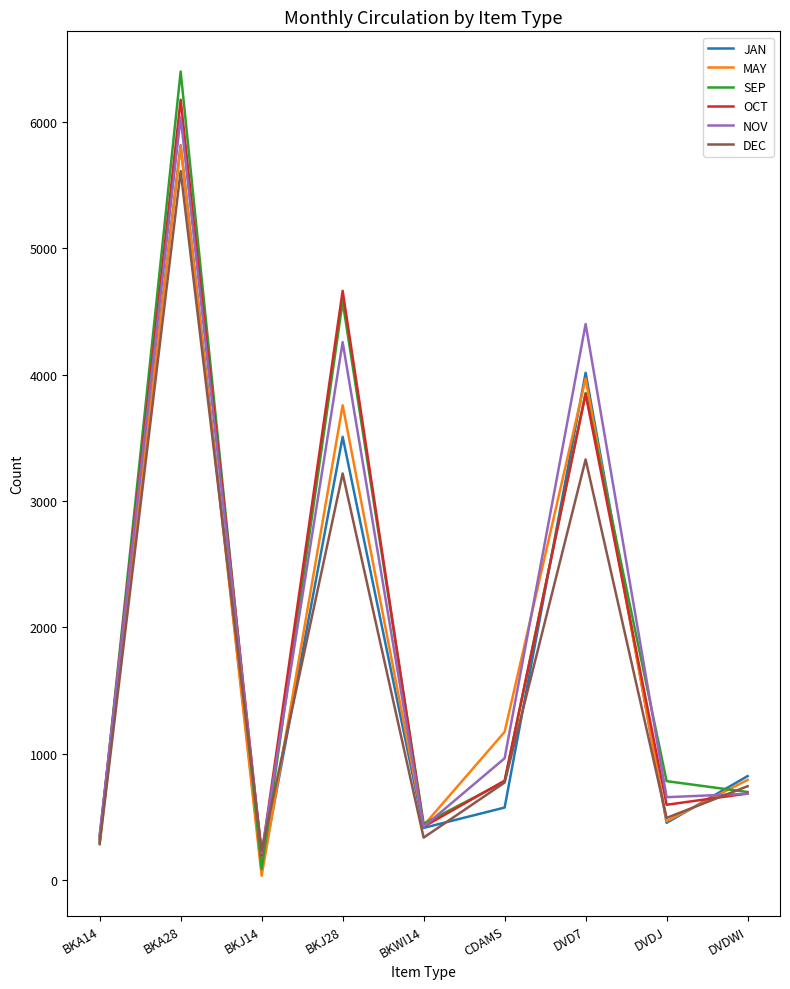

What is the total value across all series at BKA14?

1907